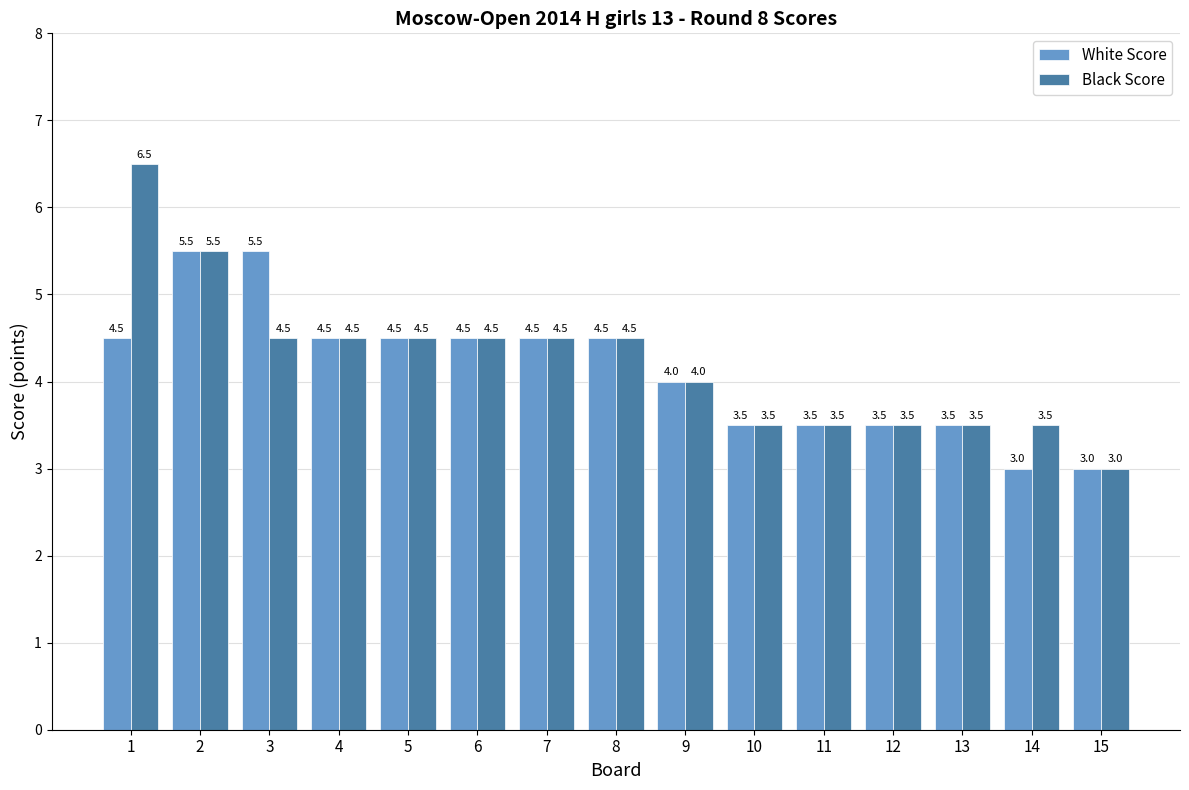

What is the minimum value shown in the chart?

3.0